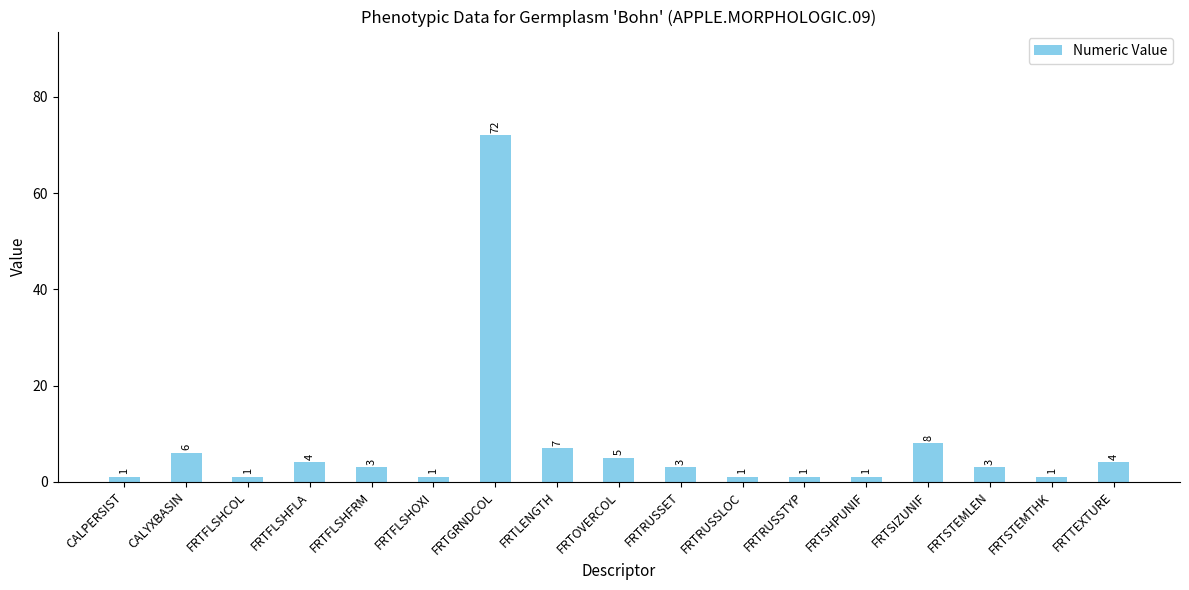

How many bars are there in total?

17